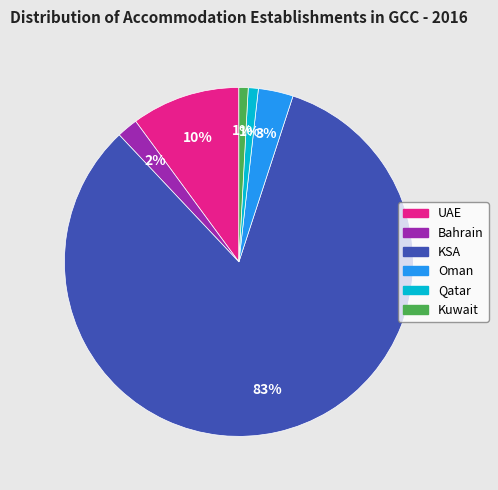

Do Oman and Qatar together represent more than half of the pie?

No